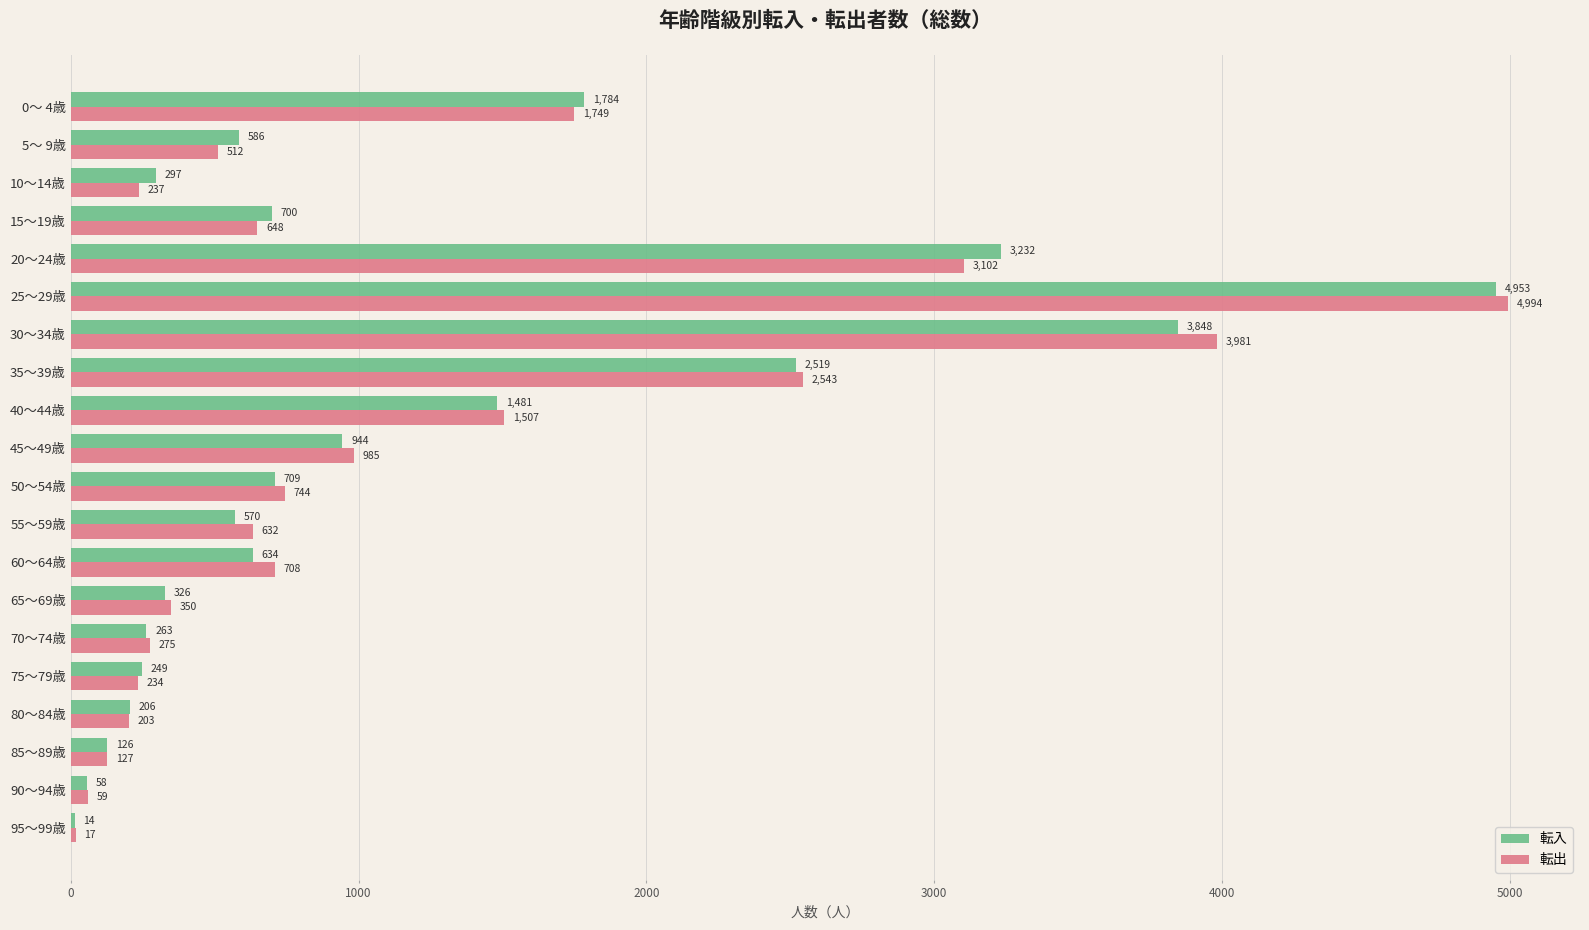

How many series are shown in this chart?

2